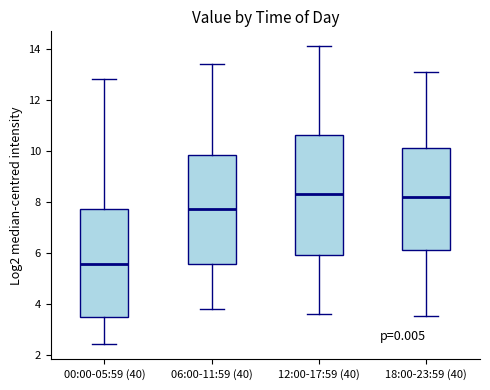

Where does the median line of the box for 12:00-17:59 (40) sit on the y-axis? The values are not printed on the chart, so give them approximately, as read against the axis.

8.4